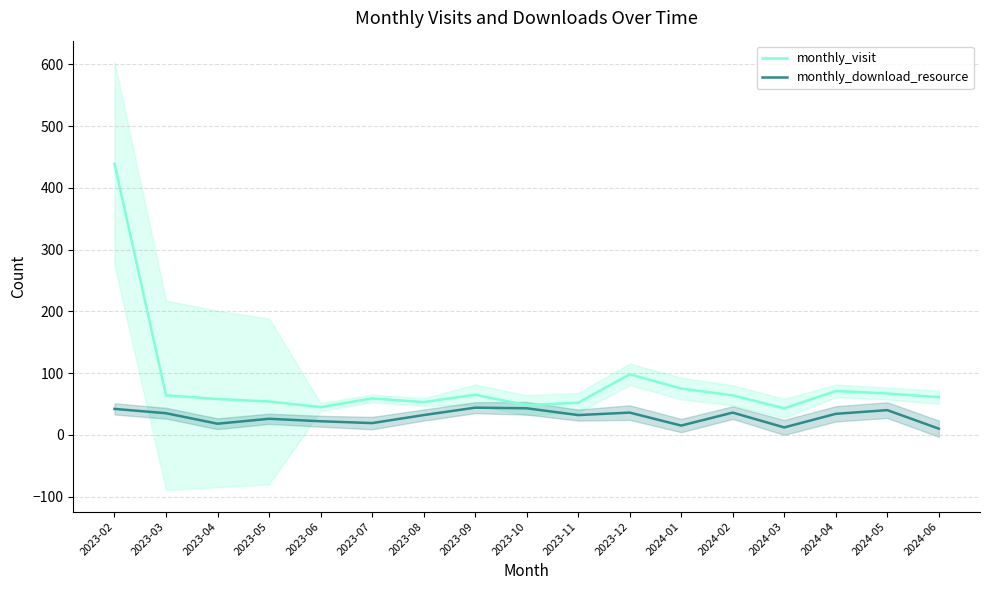

What is the difference between the highest and lowest values at 2023-05?

28